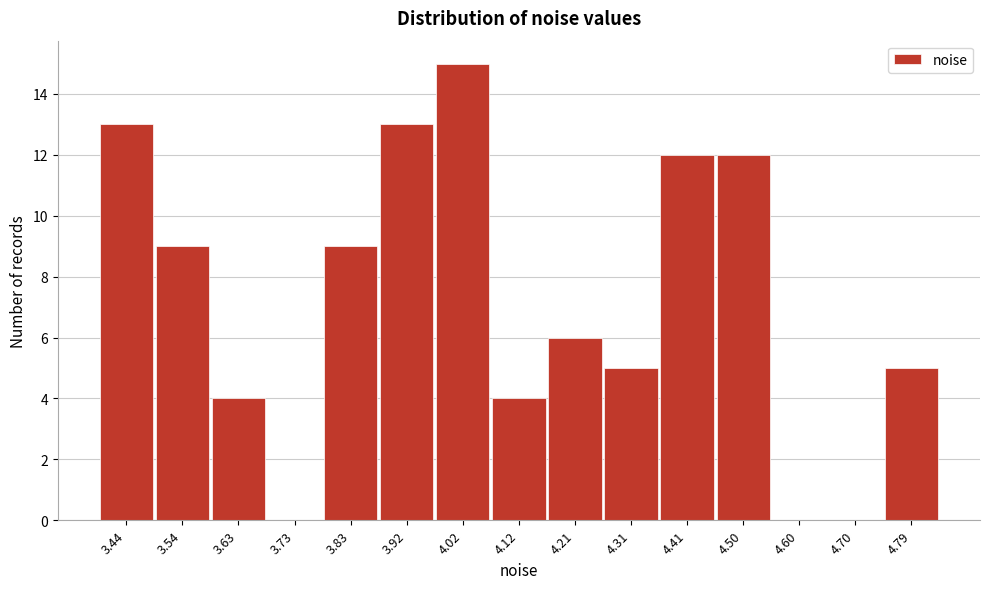

Reading left to right, list all the values displayed in this chart.

3.44=13	3.54=9	3.63=4	3.73=0	3.83=9	3.92=13	4.02=15	4.12=4	4.21=6	4.31=5	4.41=12	4.50=12	4.60=0	4.70=0	4.79=5